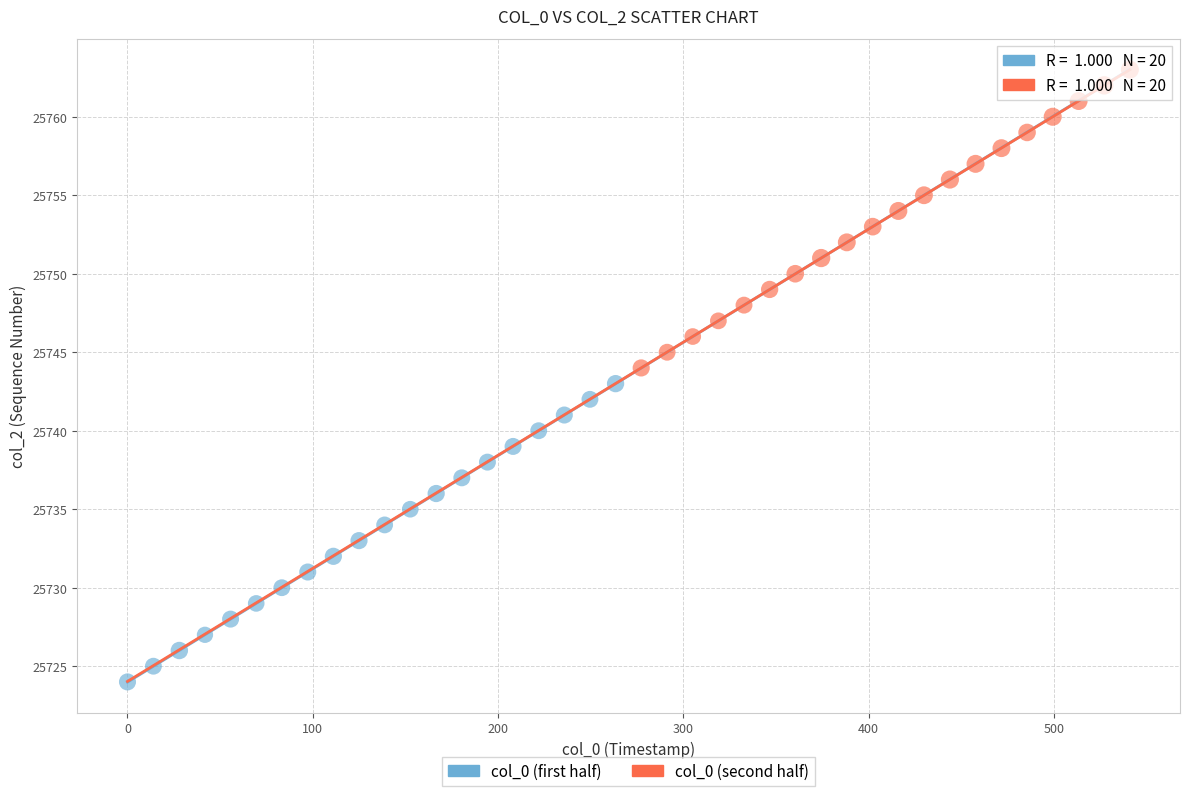

Which series contains the highest Y value?

col_0 (second half)